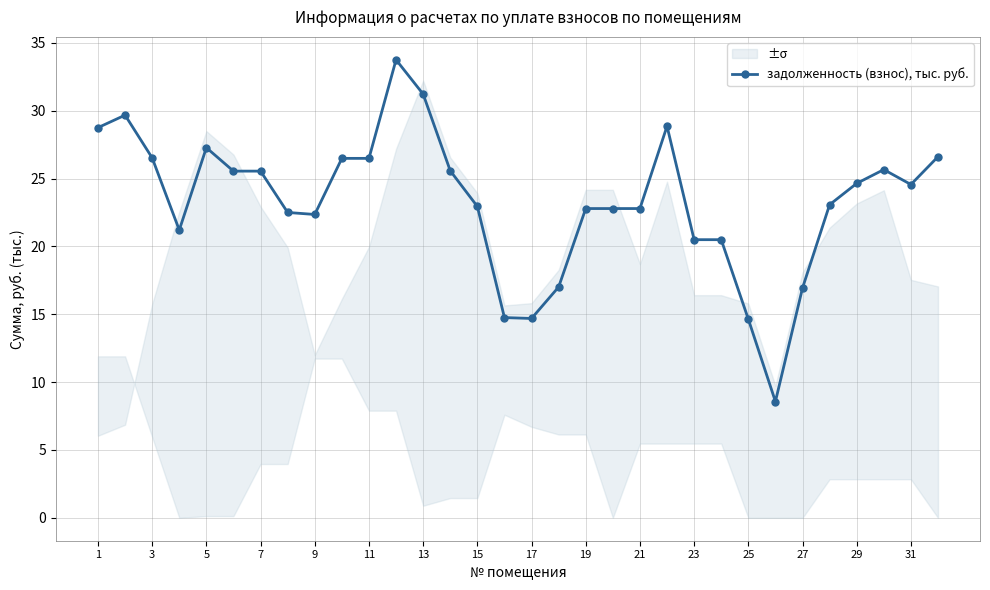

True or false: задолженность (взнос), тыс. руб. has more than 0 interior local peaks.

True